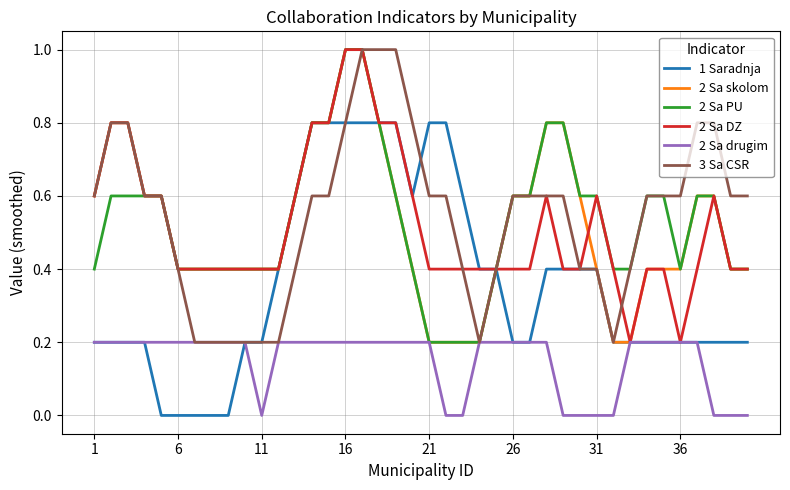

What is the highest value of the 2 Sa PU series?

1.0